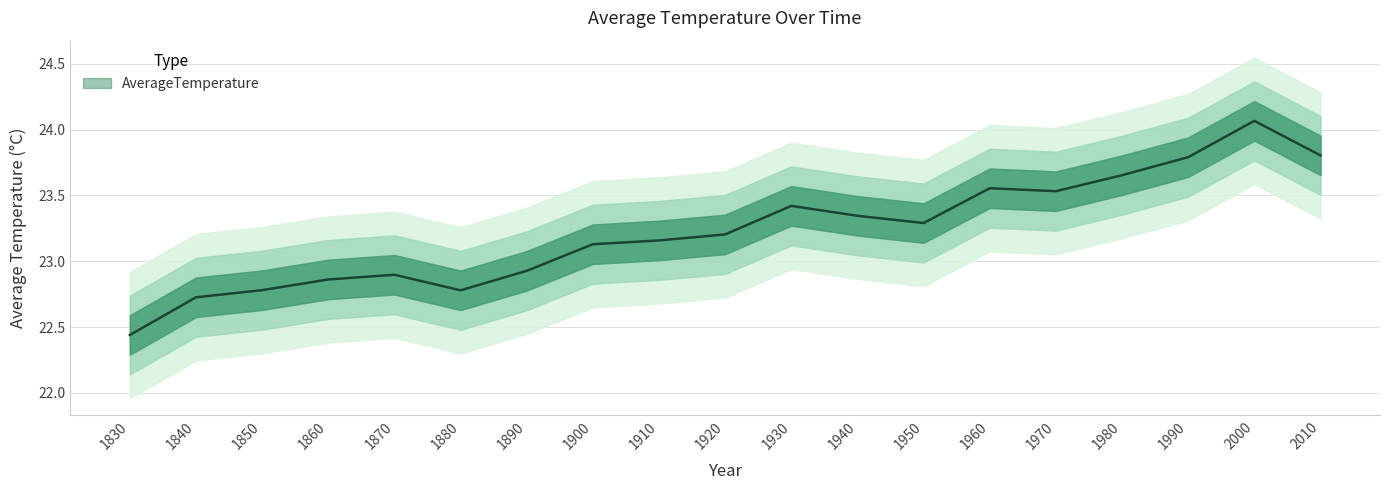

At which category does the data reach its first local valley?

1880